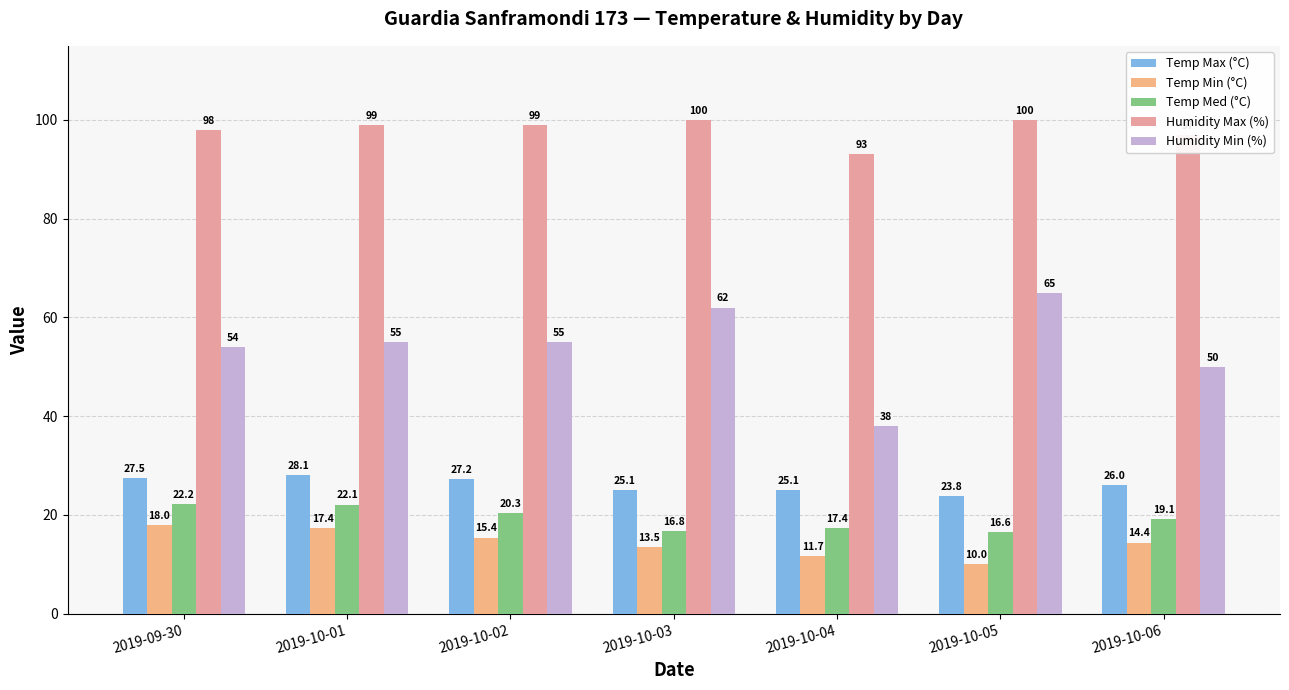

At 2019-10-02, list the series in order from largest to smallest.

Humidity Max (%), Humidity Min (%), Temp Max (°C), Temp Med (°C), Temp Min (°C)